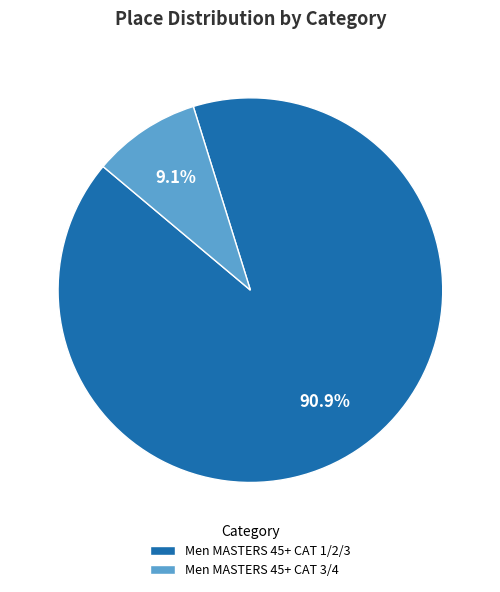

To the nearest percent, what is the average slice percentage?

50%